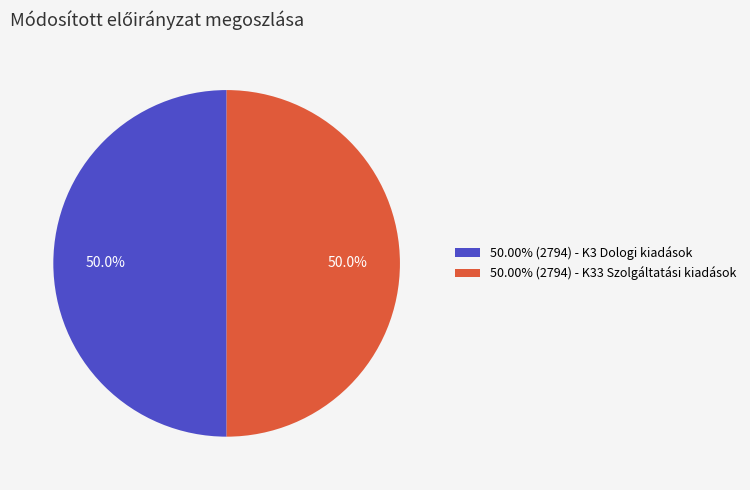

What is the ratio of the value at 50.00% (2794) - K33 Szolgáltatási kiadások to the value at 50.00% (2794) - K3 Dologi kiadások?

1.0